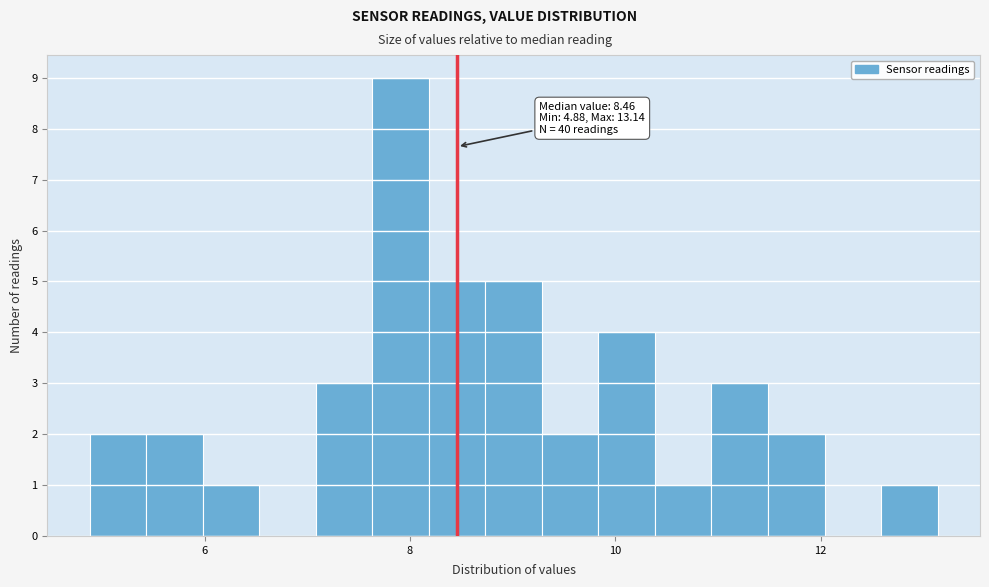

Around what value on the x-axis is the tallest bar? Give the approximate position of its centre, as read against the axis.

8.0